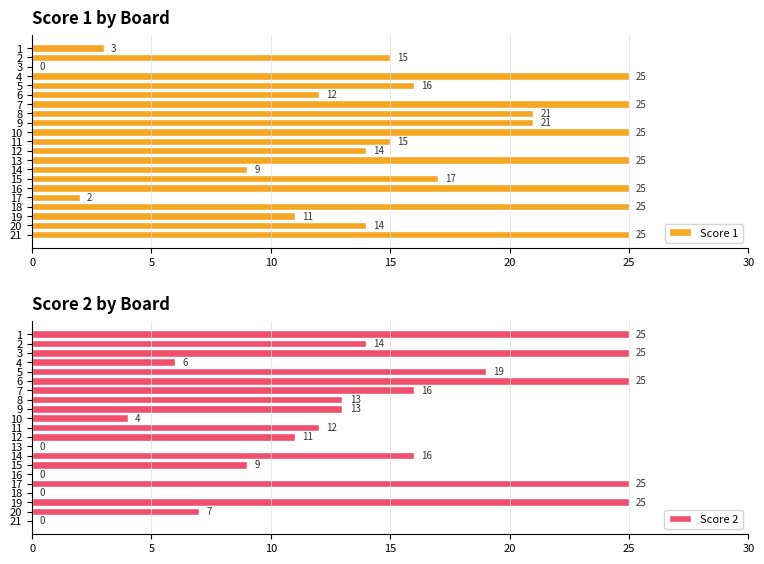

What is the difference between the maximum and minimum values in the Score 2 series?

25